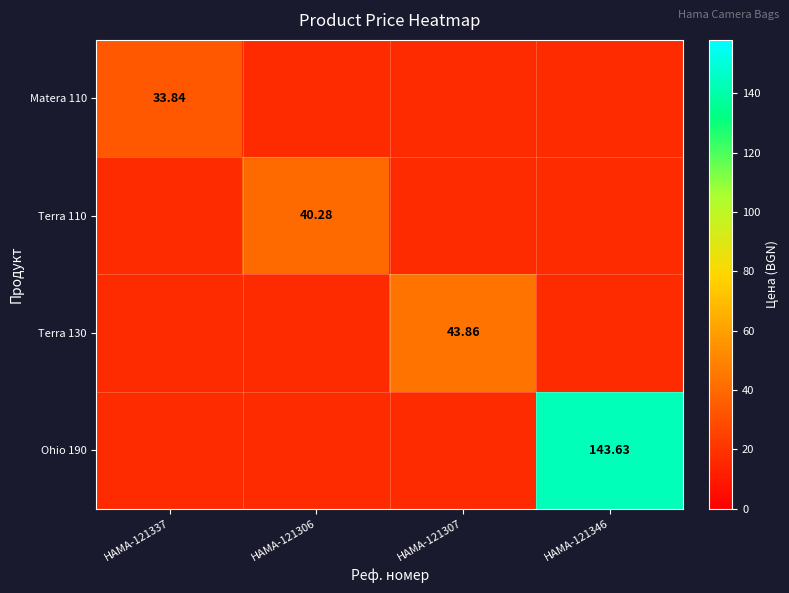

True or false: Terra 130 has a value of 75.6 at HAMA-121307.

False